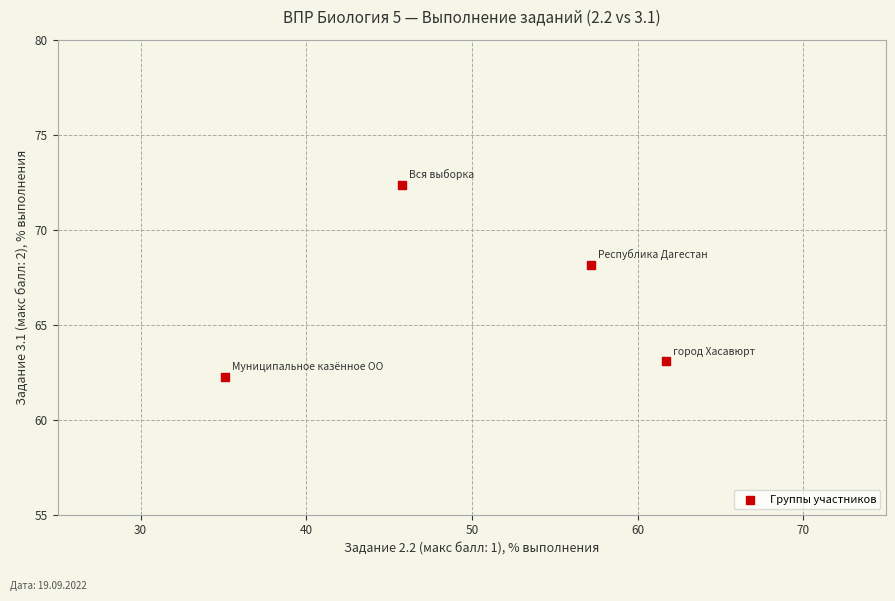

What Y value in the scatter plot is closest to 67?

68.2